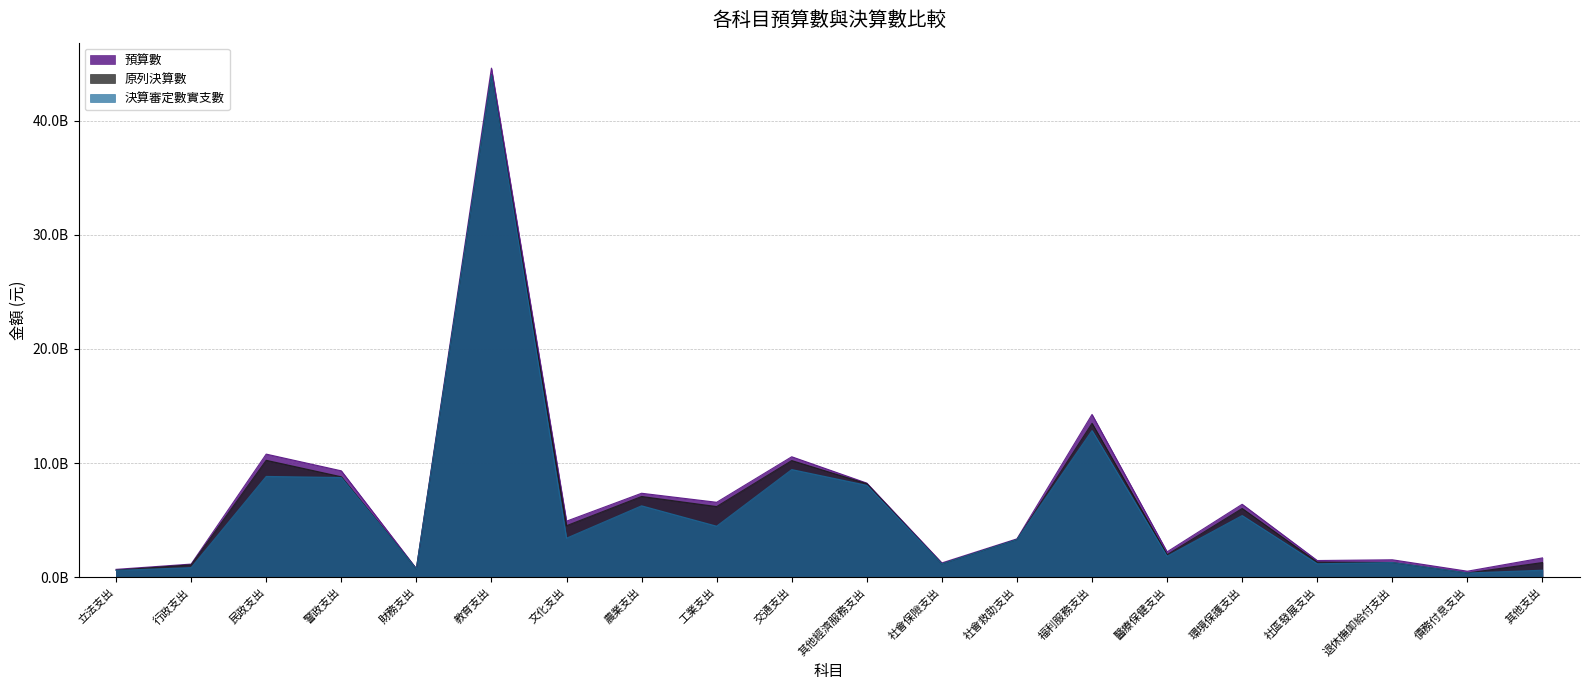

Reading right to left, extract all data points from this chart.

預算數: 其他支出=1688263000	債務付息支出=521257000	退休撫卹給付支出=1523357000	社區發展支出=1457173000	環境保護支出=6387428027	醫療保健支出=2217786000	福利服務支出=14260766000	社會救助支出=3356838000	社會保險支出=1249737000	其他經濟服務支出=8244504292	交通支出=10552881619	工業支出=6562597520	農業支出=7354046000	文化支出=4906630769	教育支出=44616033000	財務支出=753669000	警政支出=9319890294	民政支出=10784632600	行政支出=1145691046	立法支出=683757000
原列決算數: 其他支出=1280977924	債務付息支出=365301704	退休撫卹給付支出=1281637838	社區發展支出=1318624161	環境保護支出=6019447907	醫療保健支出=1968661069	福利服務支出=13485791181	社會救助支出=3296073592	社會保險支出=1166491462	其他經濟服務支出=8194352289	交通支出=10219536210	工業支出=6187741132	農業支出=7072329210	文化支出=4509686431	教育支出=44023321231	財務支出=728201652	警政支出=8797492473	民政支出=10243186023	行政支出=1082668916	立法支出=610927537
決算審定數實支數: 其他支出=608864040	債務付息支出=365301704	退休撫卹給付支出=1281637838	社區發展支出=1173918910	環境保護支出=5401394037	醫療保健支出=1838141985	福利服務支出=12848715561	社會救助支出=3294087232	社會保險支出=1166491462	其他經濟服務支出=8050960360	交通支出=9431735198	工業支出=4468565884	農業支出=6253882211	文化支出=3416192518	教育支出=44021981231	財務支出=728106652	警政支出=8734723115	民政支出=8829019472	行政支出=836504114	立法支出=594445797